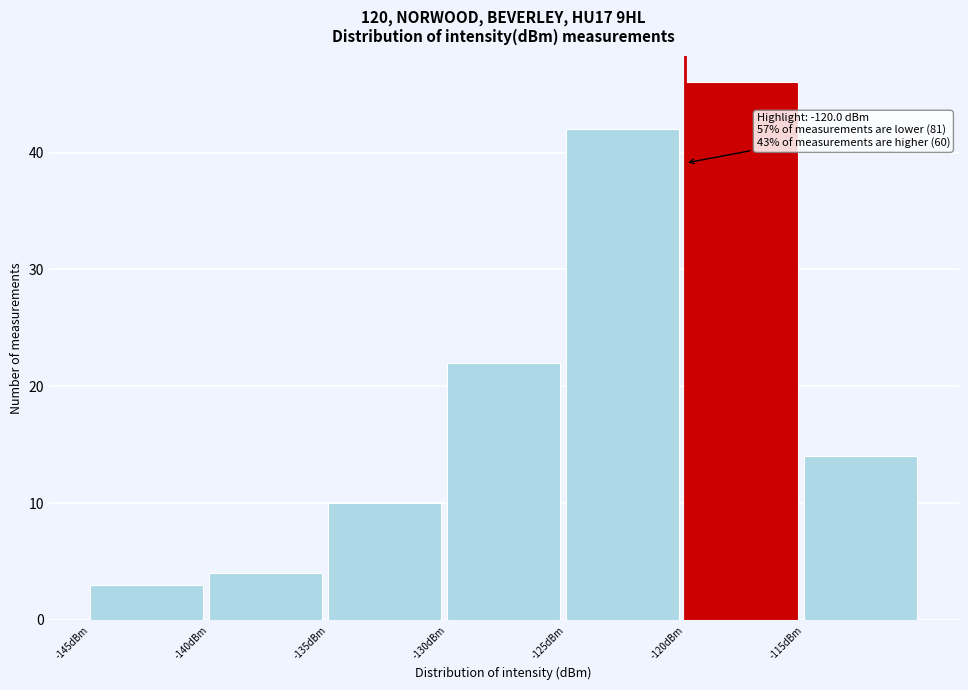

Which range on the x-axis has the tallest bar?

-120 to -115